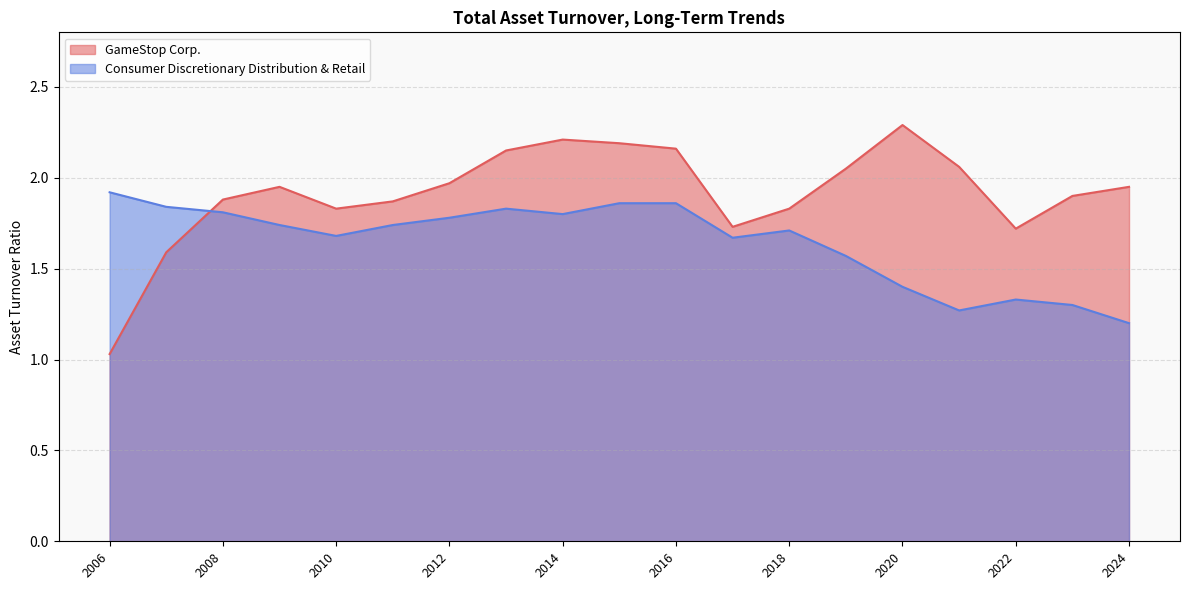

Where do Consumer Discretionary Distribution & Retail and GameStop Corp. first cross each other?

2008-02-02 and 2007-02-03